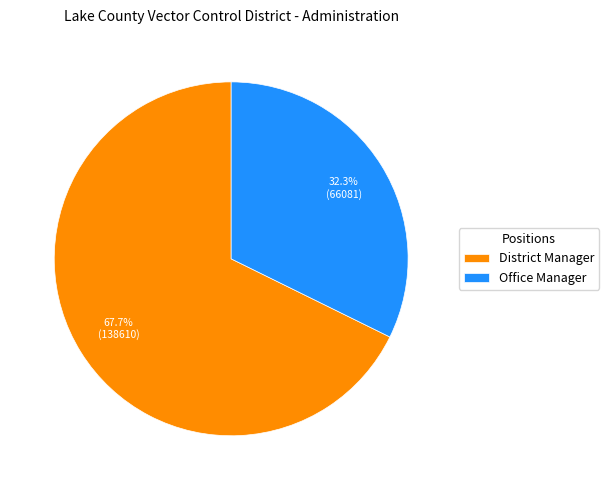

True or false: District Manager accounts for 76% of the total.

False